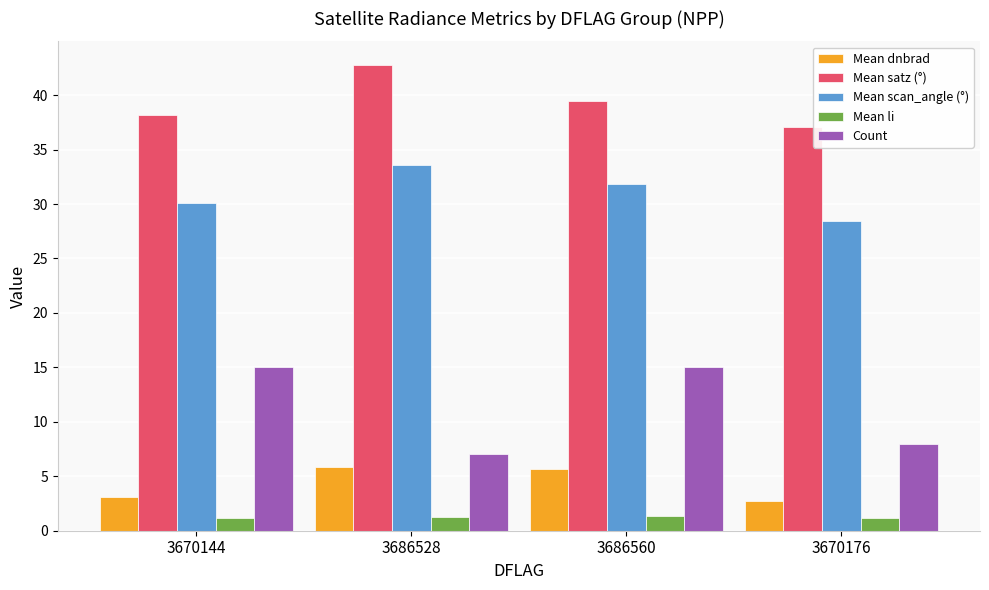

Between 3686528 and 3670176, which series saw the biggest shift?

Mean satz (°)